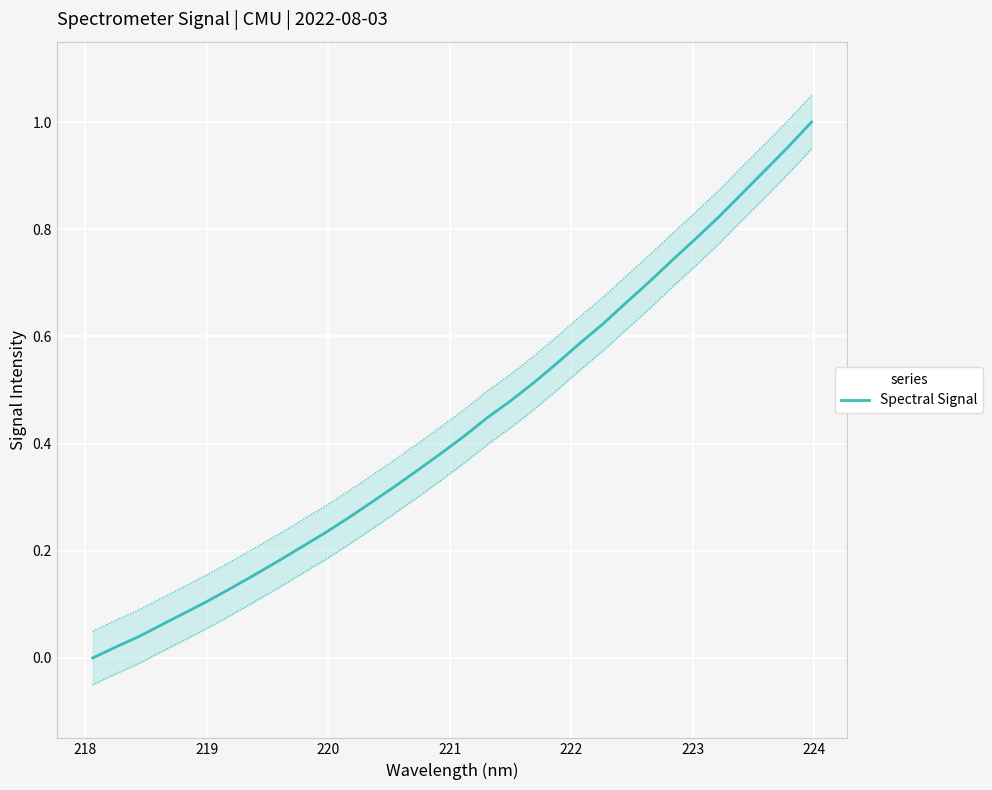

How many positive values are there?

31